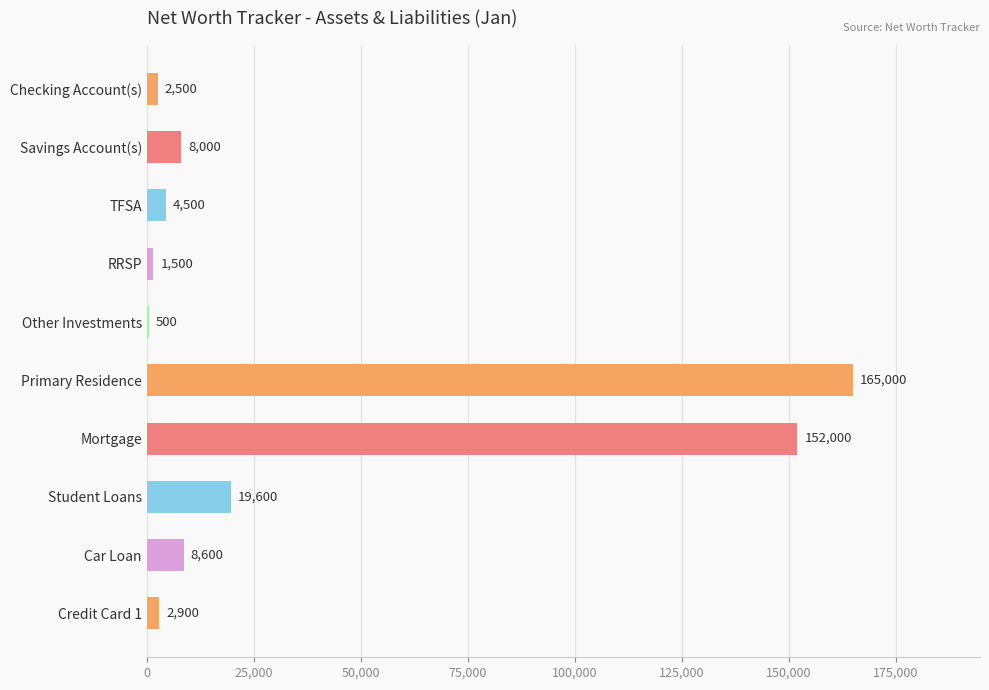

True or false: the data shows 273250 at Primary Residence.

False